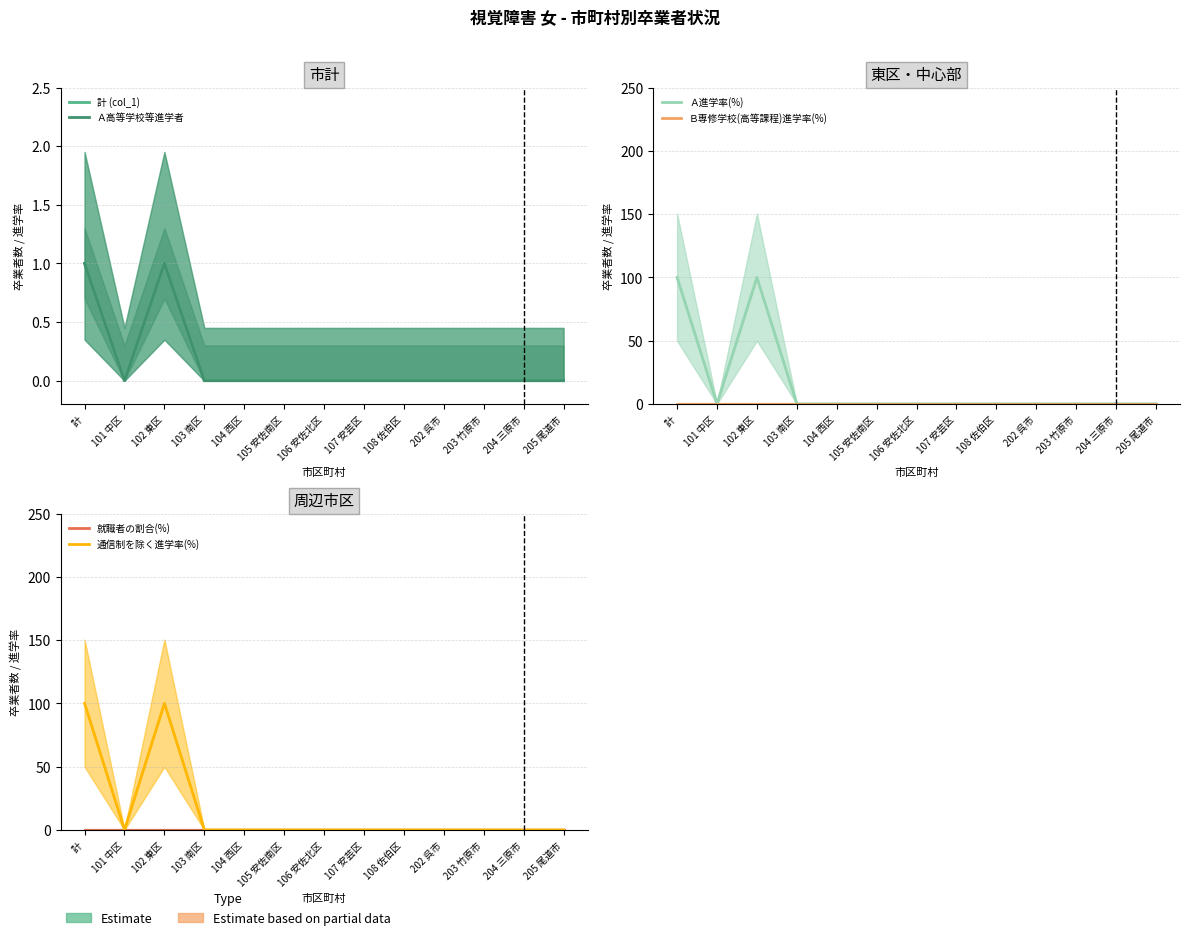

Which category has the lowest value across all series?

101 中区